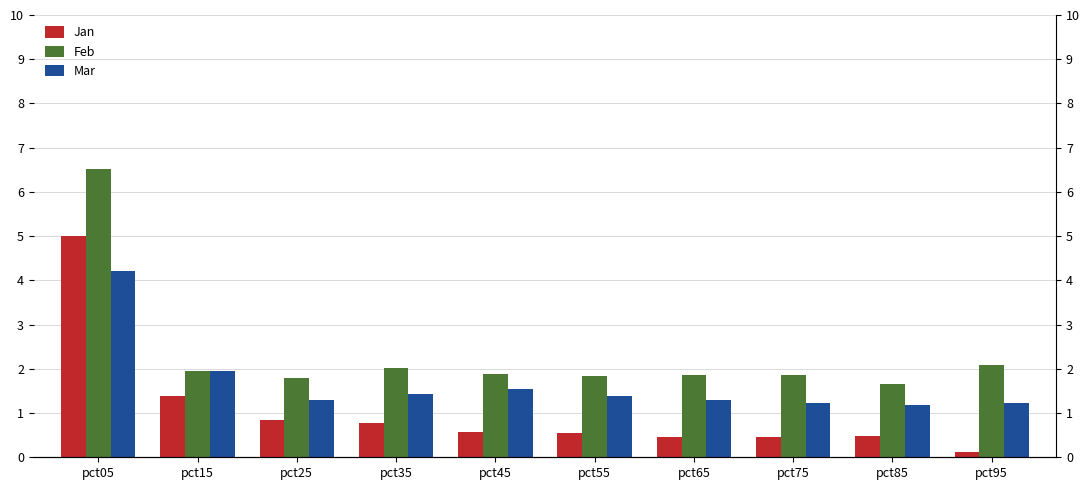

Which has a higher value, pct55 or pct65?

pct55